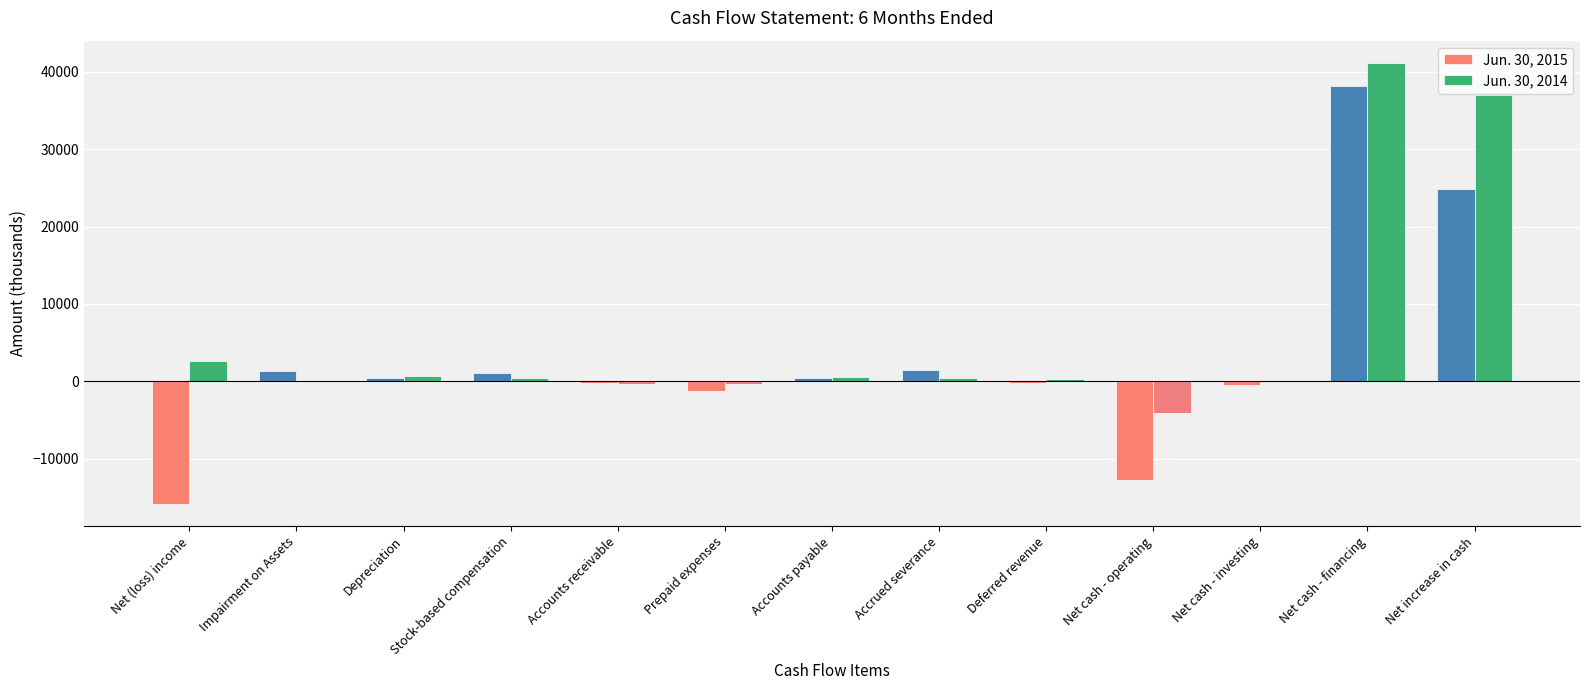

Which series has the largest total across all categories?

Jun. 30, 2014